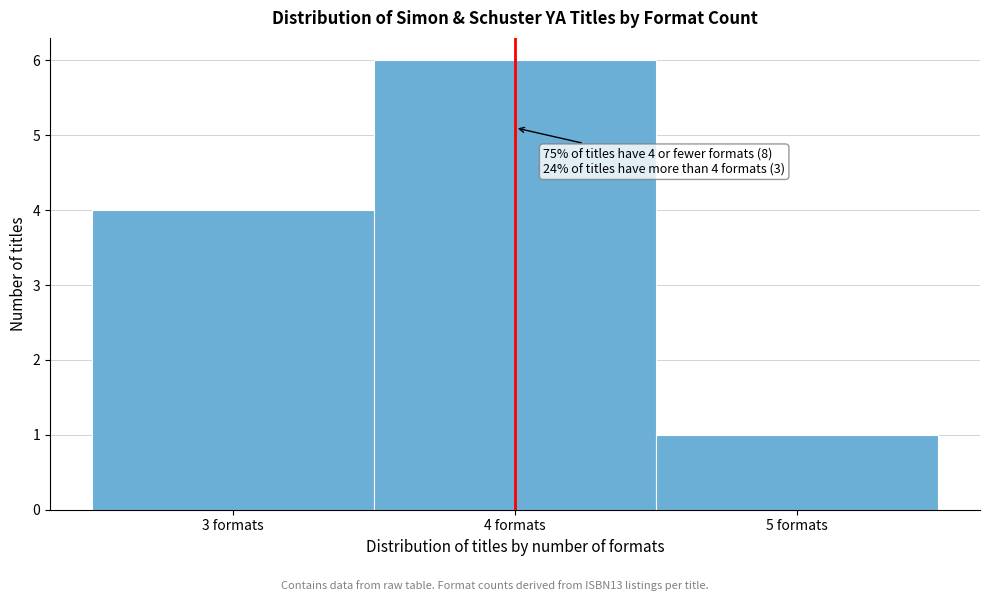

Which range on the x-axis has the tallest bar?

3.5 to 4.5